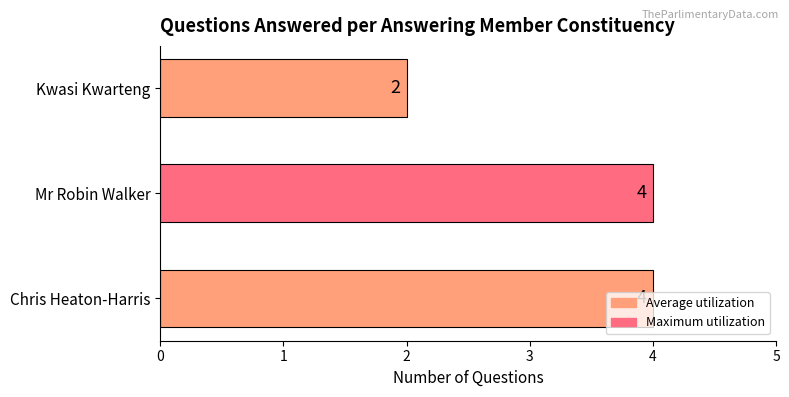

What is the greatest value displayed?

4